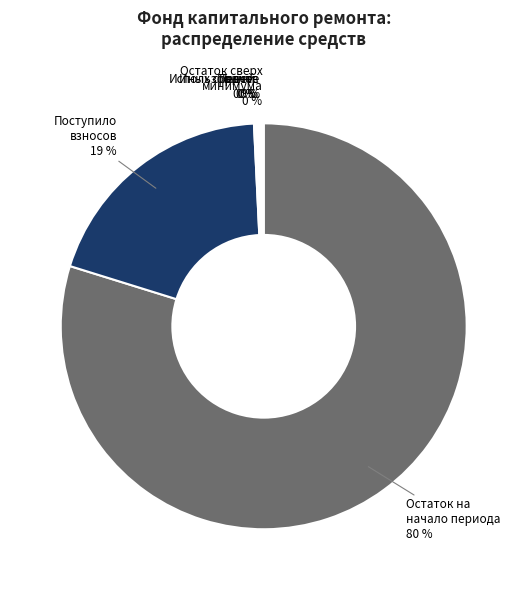

To the nearest percent, what percentage of the pie is Поступило взносов?

19%